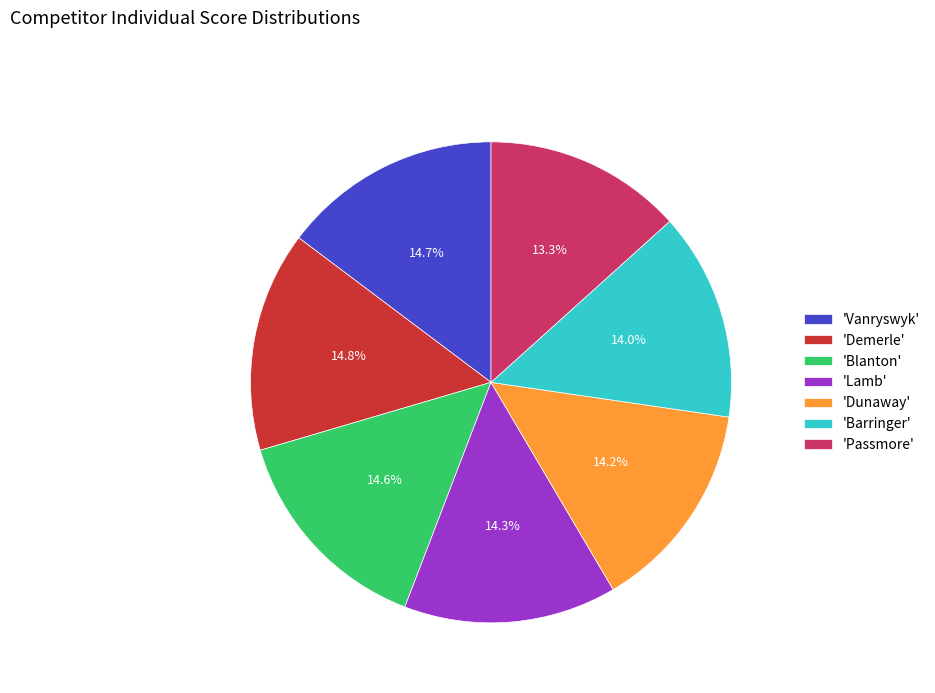

Approximately how many times larger is the value at 'Passmore' compared to 'Blanton'?

0.9